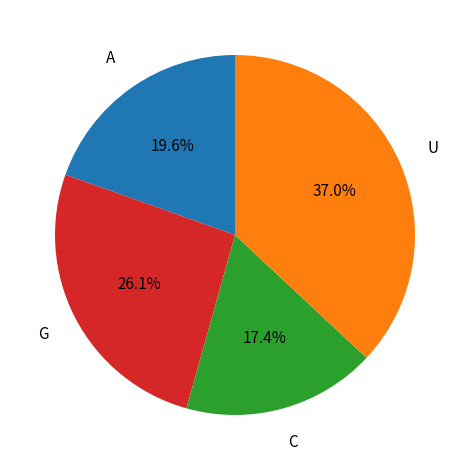

Is there a majority slice in this chart?

No